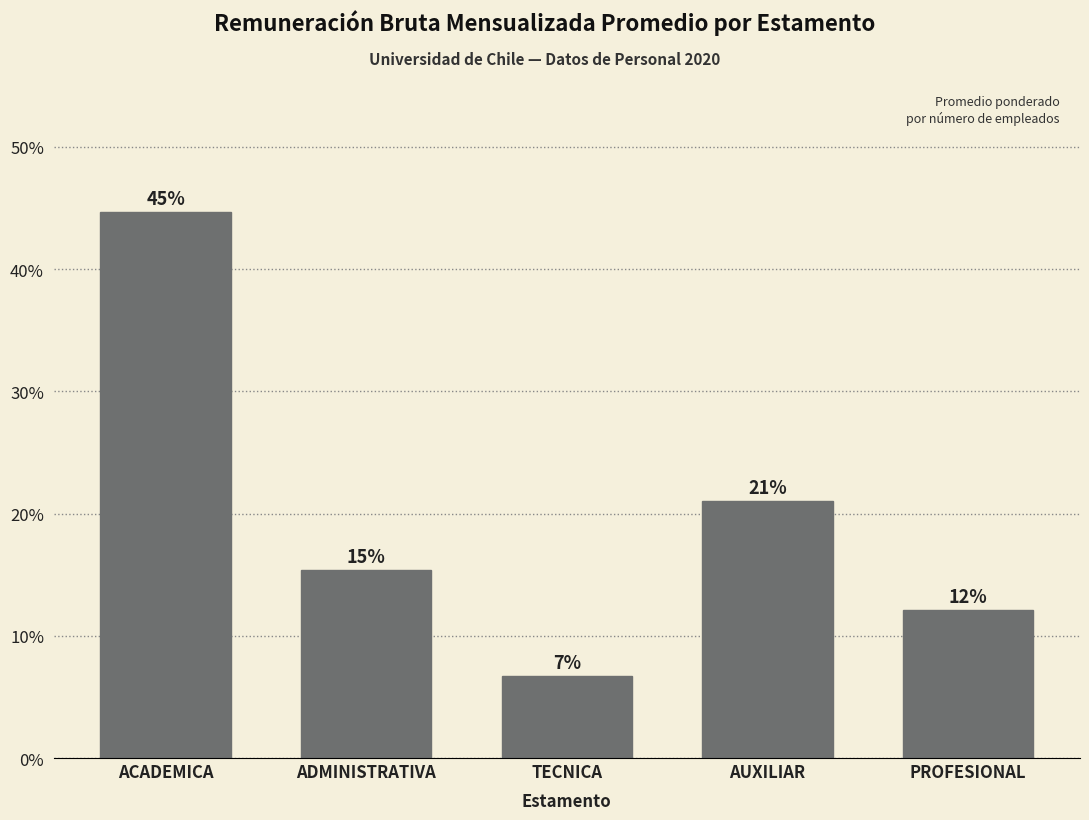

Does the chart contain any negative values?

No